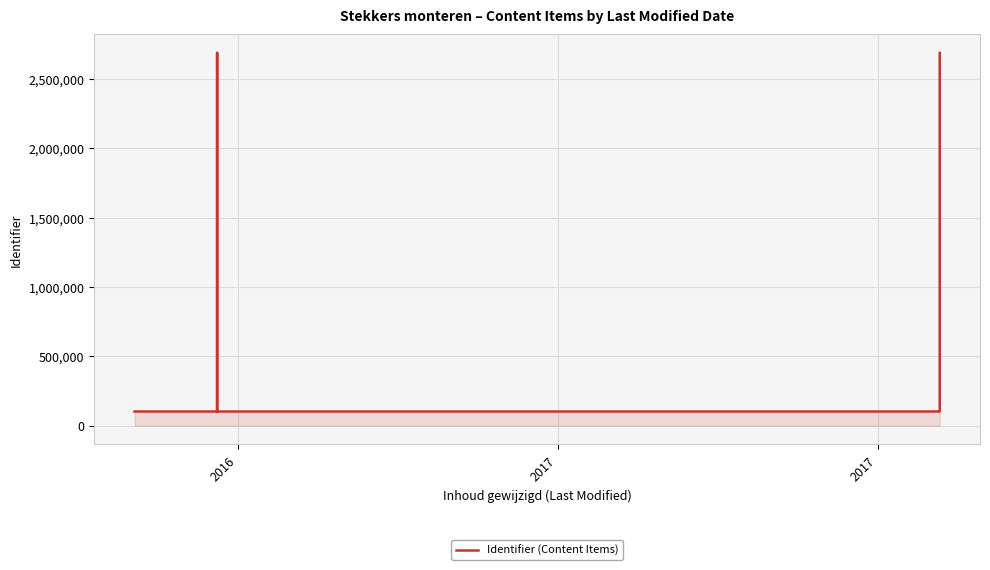

Which category has the lowest value across all series?

2016